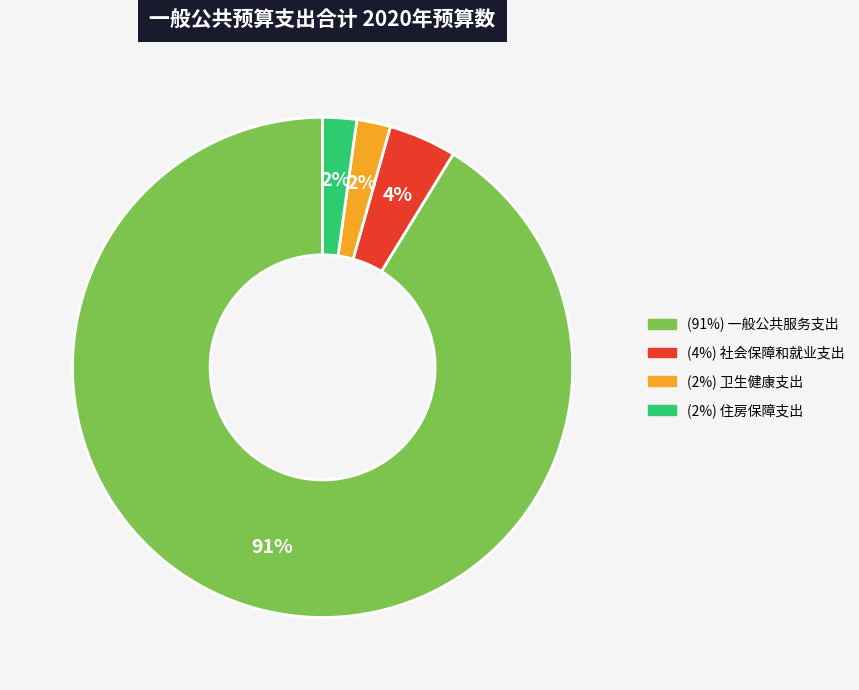

How many slices are in this pie chart?

4